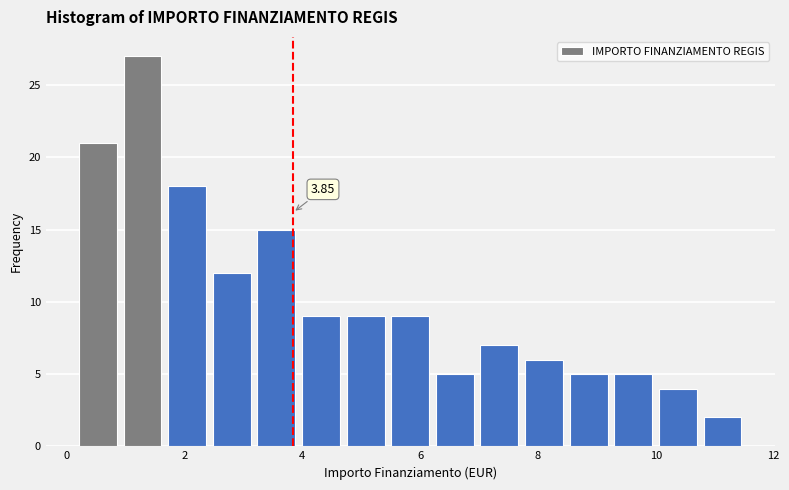

Around what value on the x-axis is the tallest bar? Give the approximate position of its centre, as read against the axis.

1.2